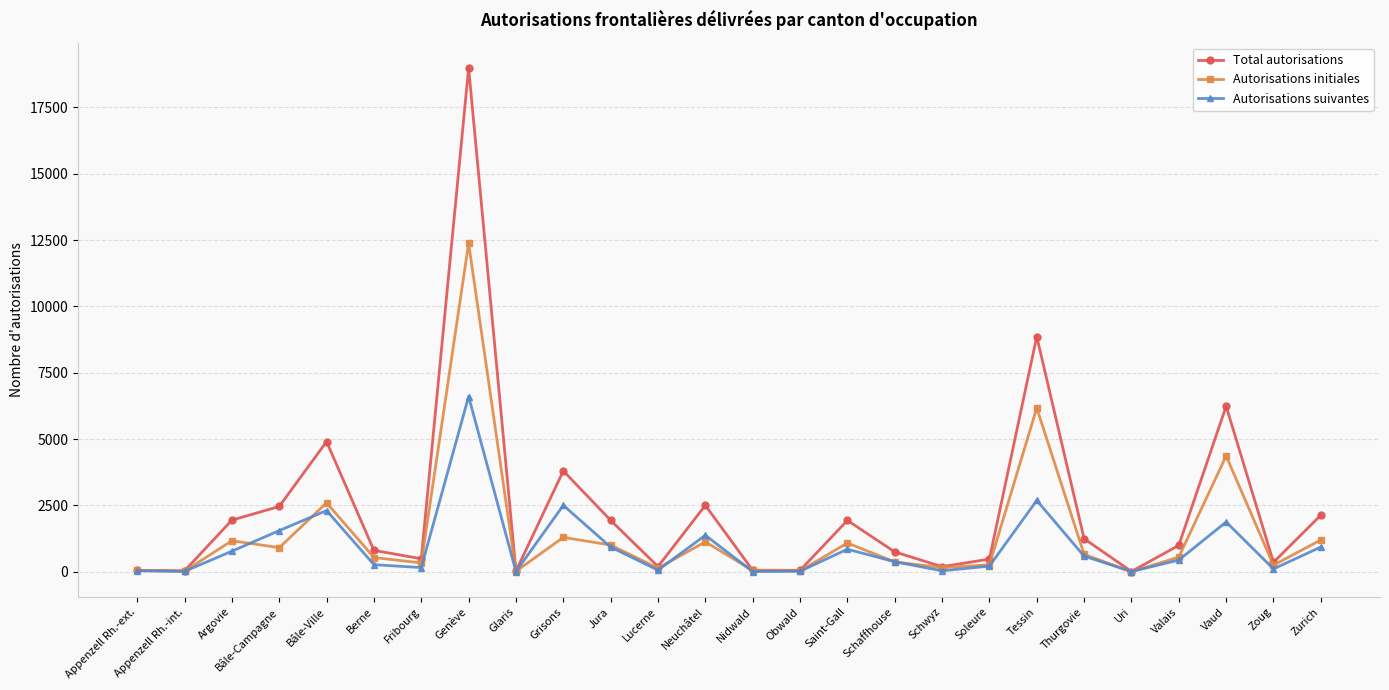

At which label does Total autorisations reach its peak?

Genève